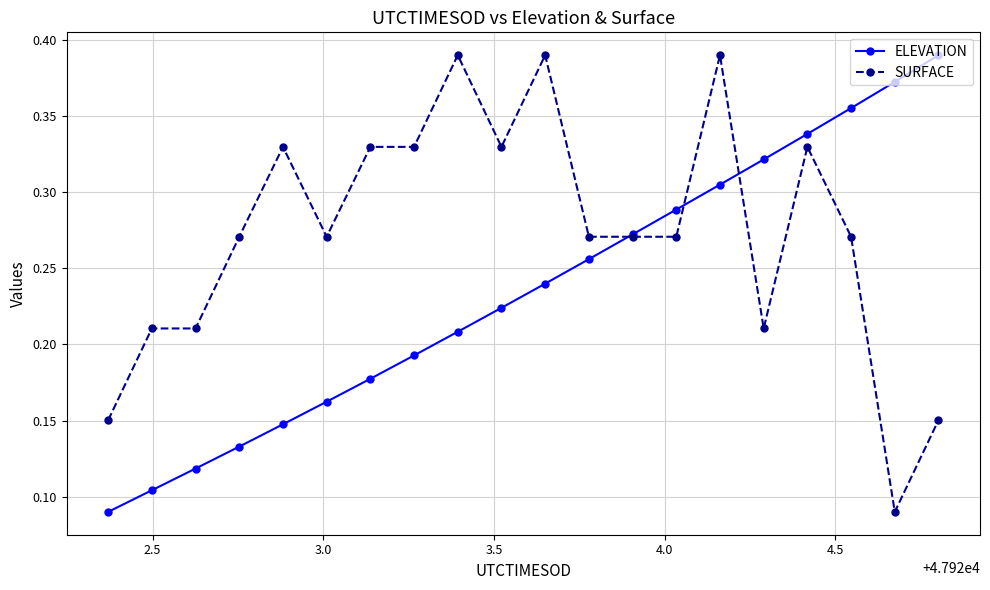

Which series ends up on top after the final intersection of ELEVATION and SURFACE?

ELEVATION